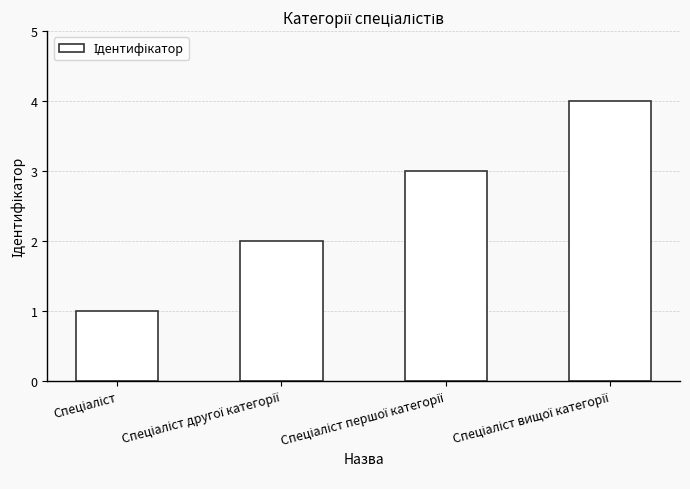

What is the sum of all values?

10